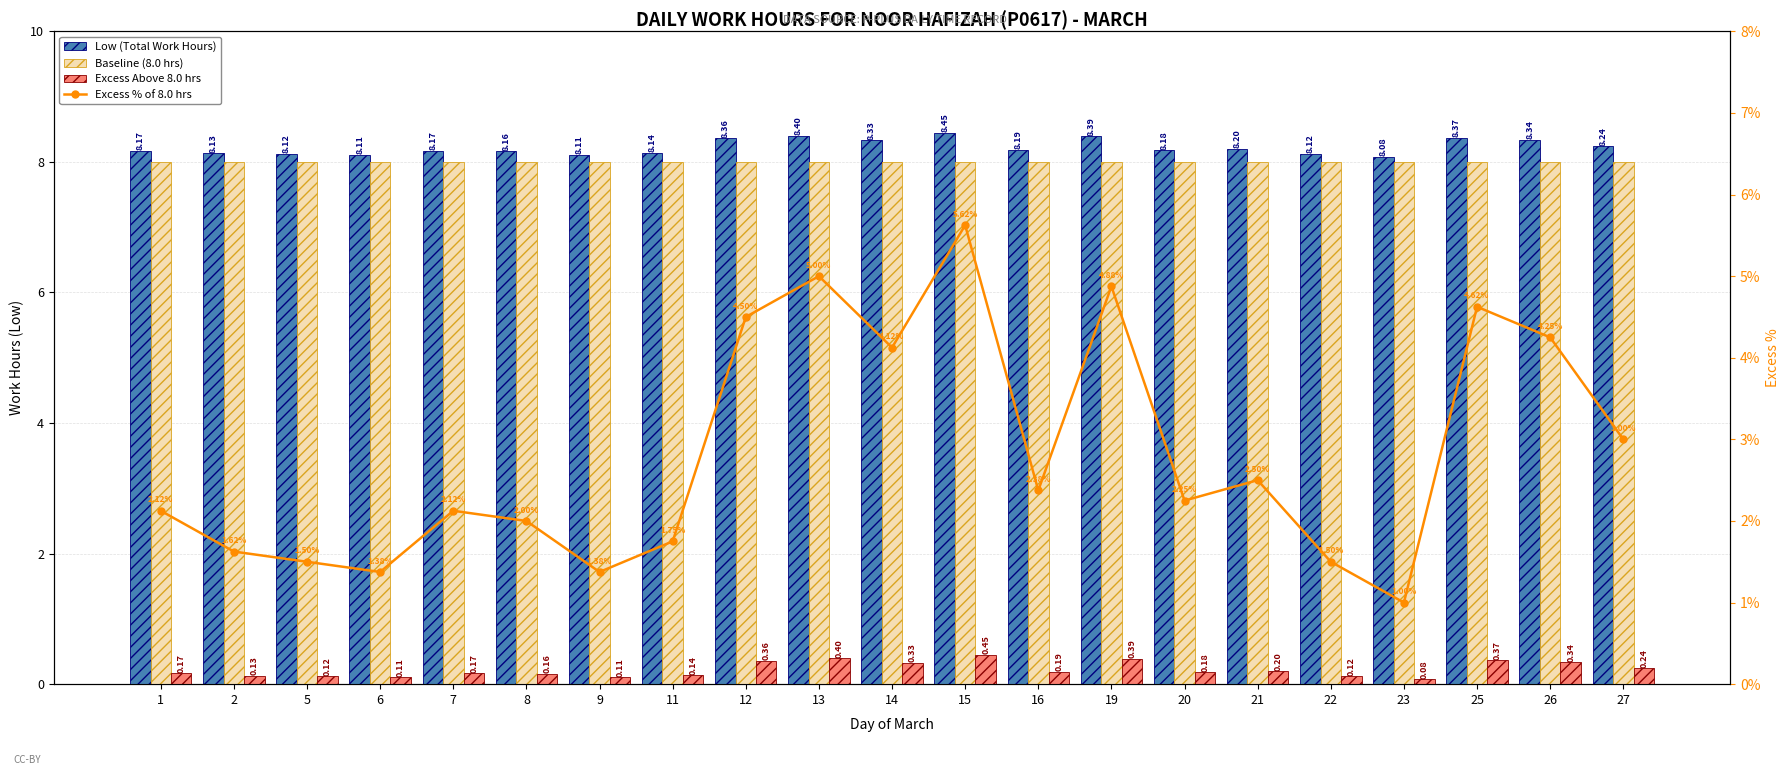

How many groups of bars are there?

21